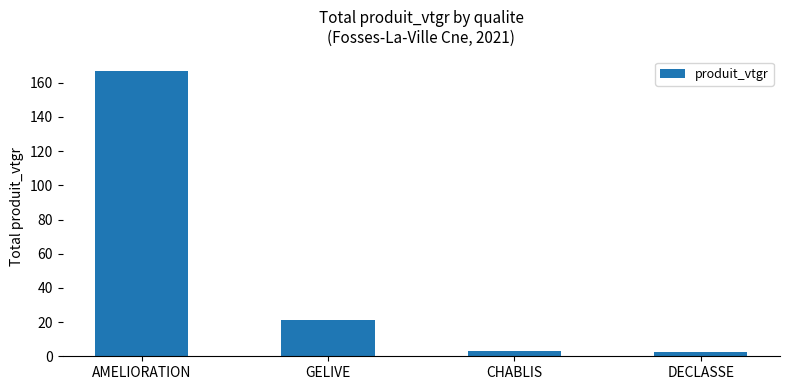

At which category does the chart reach its peak across all series?

AMELIORATION